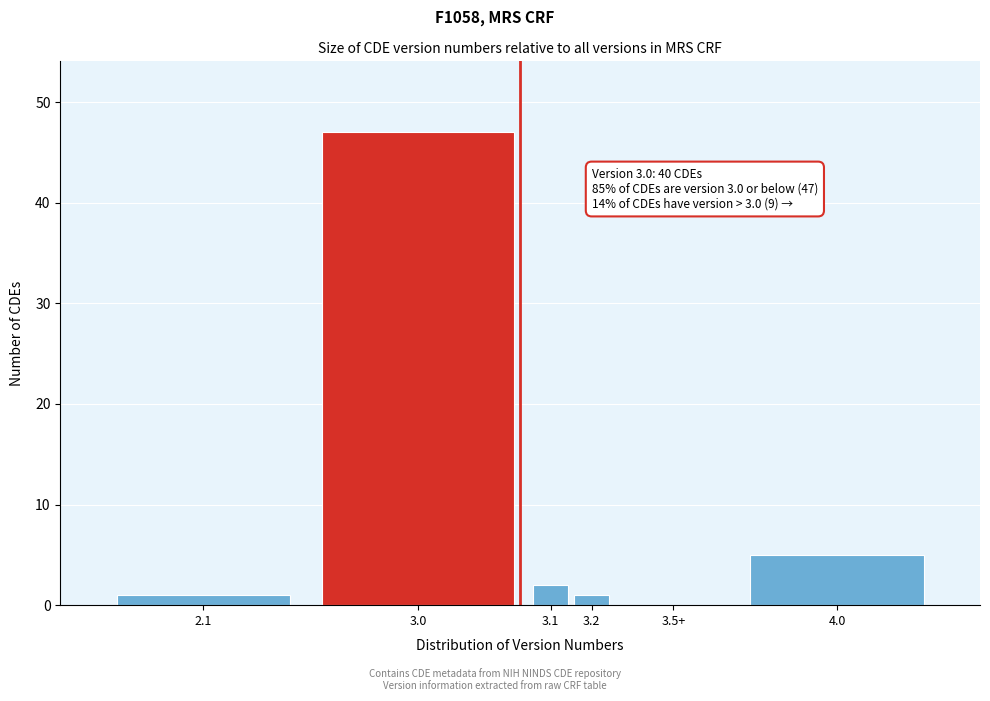

Reading left to right, list all the values displayed in this chart.

2.1=1	3.0=47	3.1=2	3.2=1	3.5+=0	4.0=5